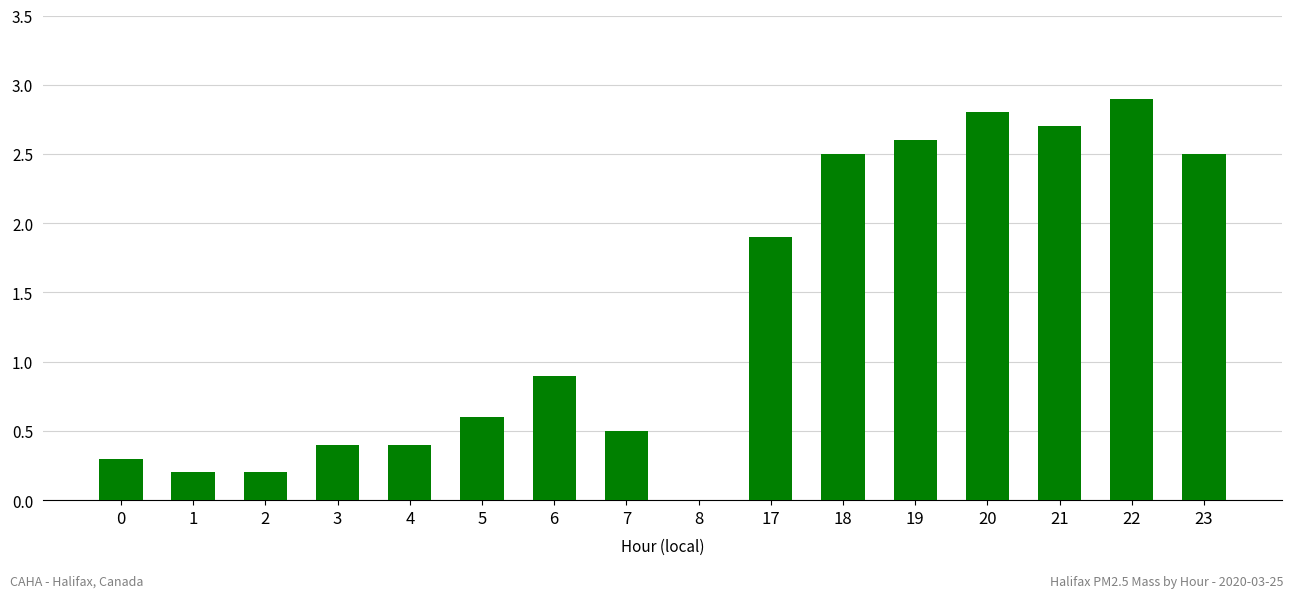

Are the bars horizontal?

No